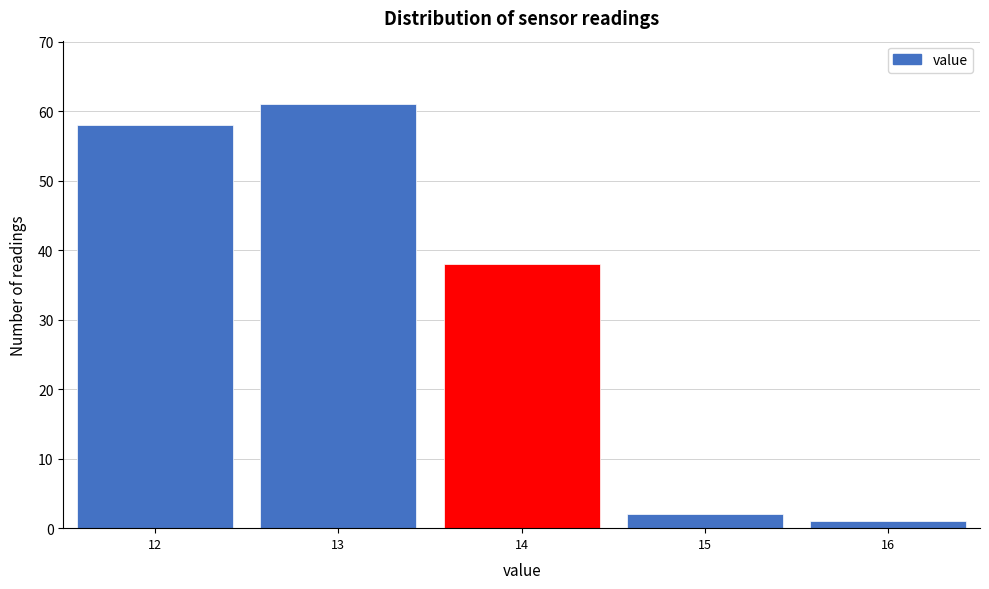

Reading left to right, transcribe this chart: for each bar, give the range it covers on the x-axis and its height. The values are not printed on the chart, so give them approximately, as read against the axis.

11.5 to 12.5: 58
12.5 to 13.5: 61
13.5 to 14.5: 38
14.5 to 15.5: 2
15.5 to 16.5: 1